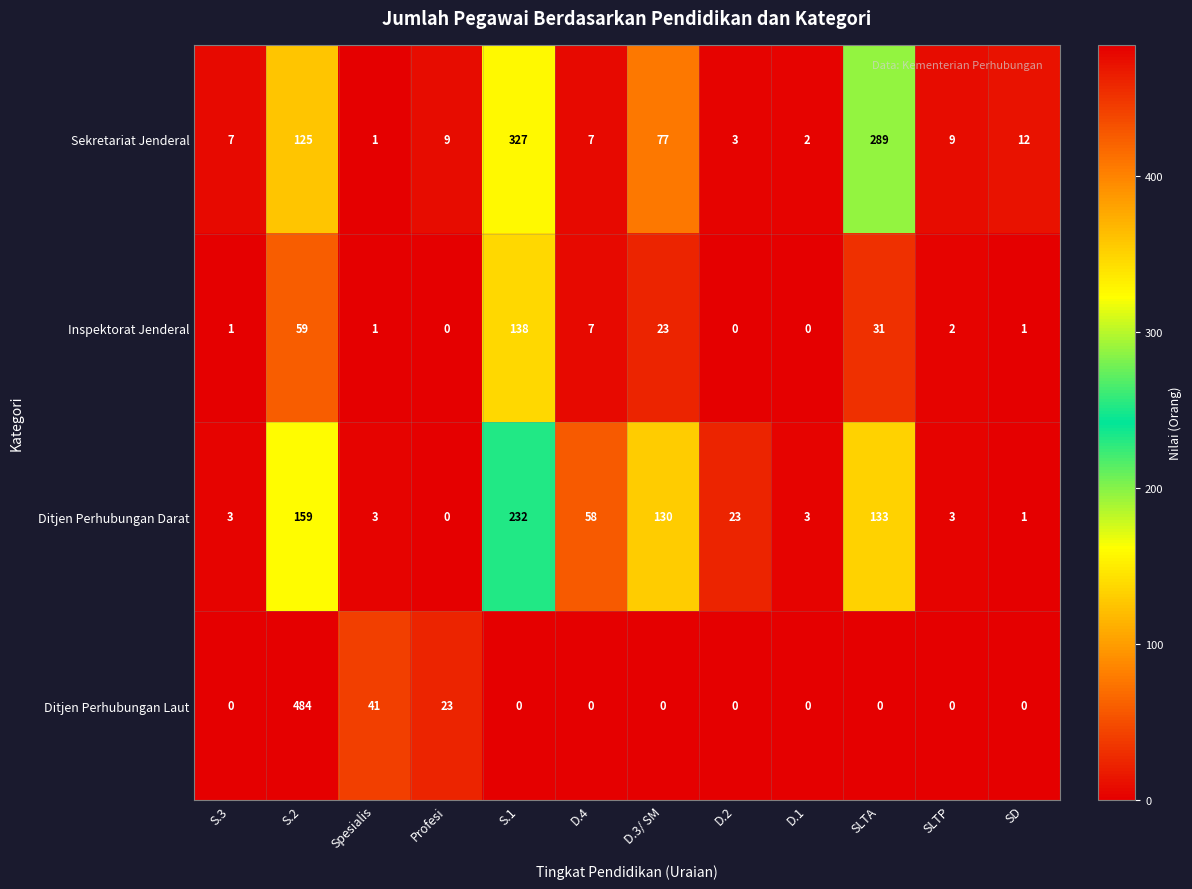

Where does the Inspektorat Jenderal series first go above 2?

S.2